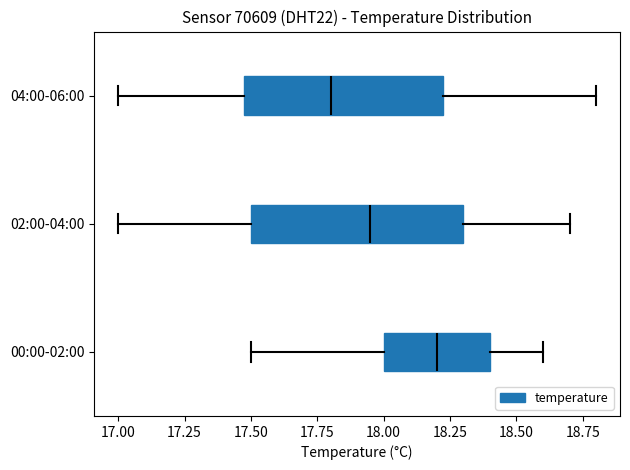

Where does the median line of the box for 02:00-04:00 sit on the x-axis? The values are not printed on the chart, so give them approximately, as read against the axis.

17.95